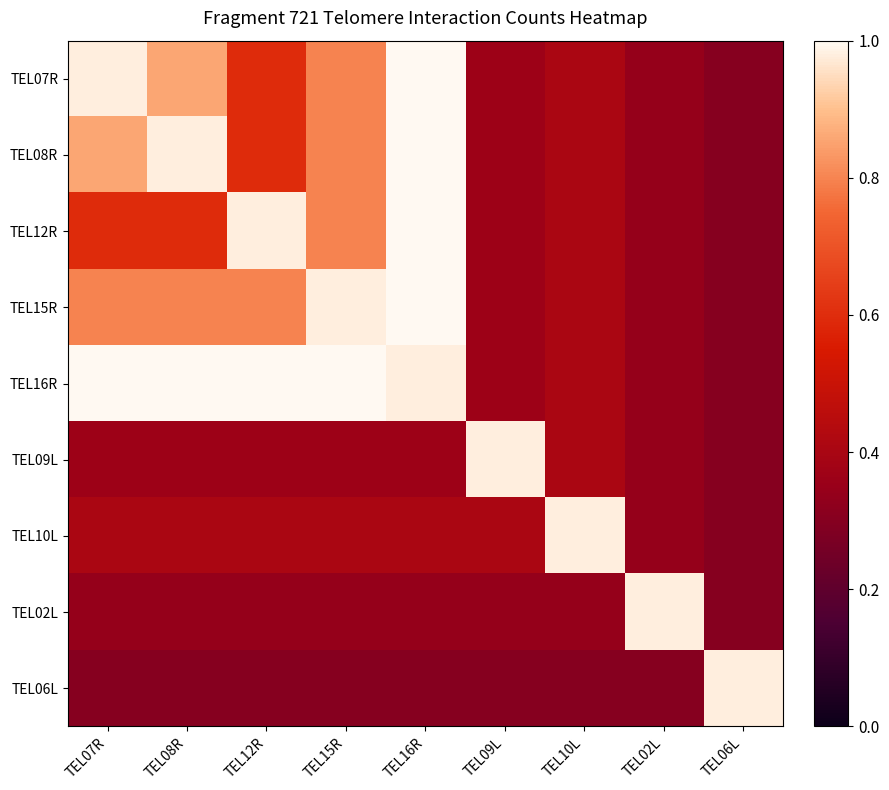

Reading right to left, extract all data points from this chart.

TEL07R: TEL06L=0.3	TEL02L=0.3	TEL10L=0.4	TEL09L=0.4	TEL16R=1.0	TEL15R=0.8	TEL12R=0.6	TEL08R=0.9	TEL07R=1.0
TEL08R: TEL06L=0.3	TEL02L=0.3	TEL10L=0.4	TEL09L=0.4	TEL16R=1.0	TEL15R=0.8	TEL12R=0.6	TEL08R=1.0	TEL07R=0.9
TEL12R: TEL06L=0.3	TEL02L=0.3	TEL10L=0.4	TEL09L=0.4	TEL16R=1.0	TEL15R=0.8	TEL12R=1.0	TEL08R=0.6	TEL07R=0.6
TEL15R: TEL06L=0.3	TEL02L=0.3	TEL10L=0.4	TEL09L=0.4	TEL16R=1.0	TEL15R=1.0	TEL12R=0.8	TEL08R=0.8	TEL07R=0.8
TEL16R: TEL06L=0.3	TEL02L=0.3	TEL10L=0.4	TEL09L=0.4	TEL16R=1.0	TEL15R=1.0	TEL12R=1.0	TEL08R=1.0	TEL07R=1.0
TEL09L: TEL06L=0.3	TEL02L=0.3	TEL10L=0.4	TEL09L=1.0	TEL16R=0.4	TEL15R=0.4	TEL12R=0.4	TEL08R=0.4	TEL07R=0.4
TEL10L: TEL06L=0.3	TEL02L=0.3	TEL10L=1.0	TEL09L=0.4	TEL16R=0.4	TEL15R=0.4	TEL12R=0.4	TEL08R=0.4	TEL07R=0.4
TEL02L: TEL06L=0.3	TEL02L=1.0	TEL10L=0.3	TEL09L=0.3	TEL16R=0.3	TEL15R=0.3	TEL12R=0.3	TEL08R=0.3	TEL07R=0.3
TEL06L: TEL06L=1.0	TEL02L=0.3	TEL10L=0.3	TEL09L=0.3	TEL16R=0.3	TEL15R=0.3	TEL12R=0.3	TEL08R=0.3	TEL07R=0.3